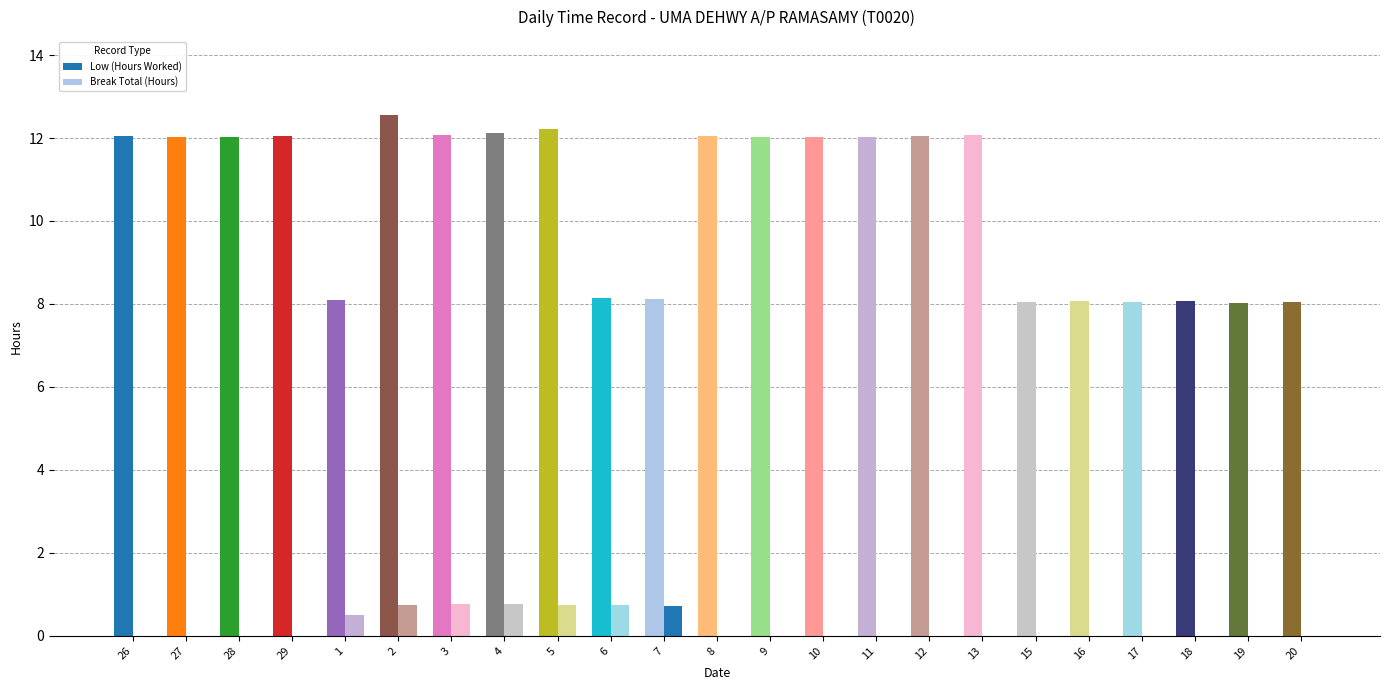

How many distinct data groups are displayed?

2